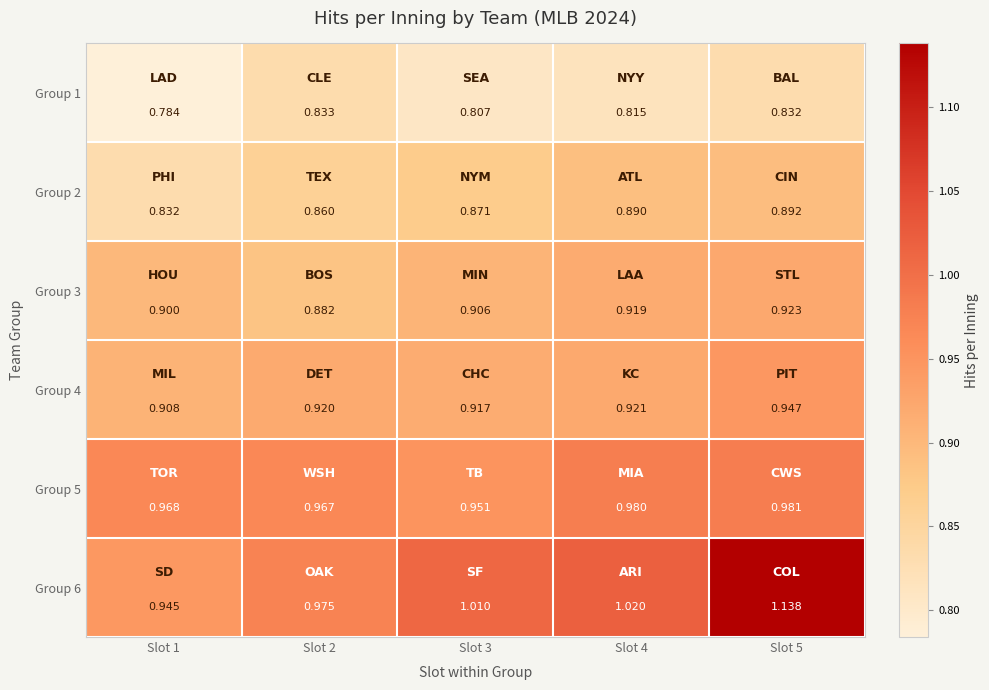

Is the value of Group 4 at Slot 3 greater than the value of Group 5 at Slot 2?

No